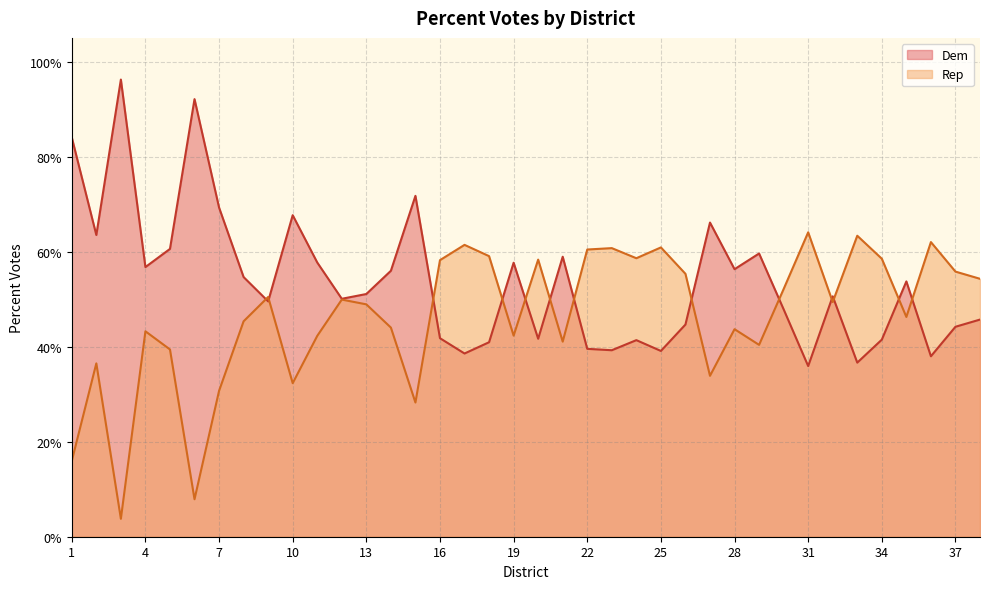

Which category has the lowest value in the Rep series?

3